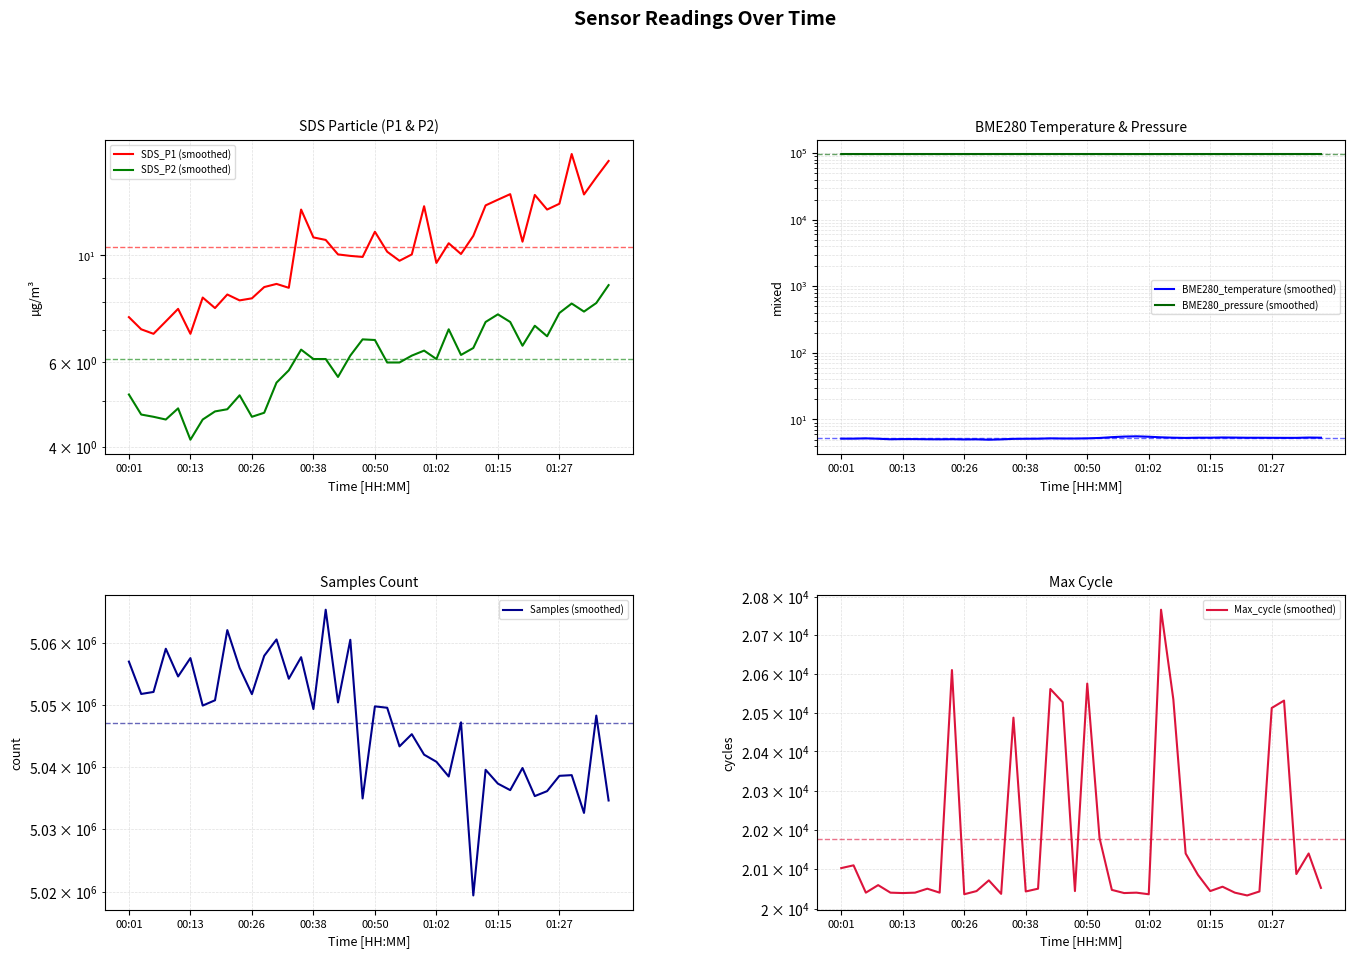

What are all the series names shown in the legend?

SDS_P1 (smoothed), SDS_P2 (smoothed), BME280_temperature (smoothed), BME280_pressure (smoothed), Samples (smoothed), Max_cycle (smoothed)